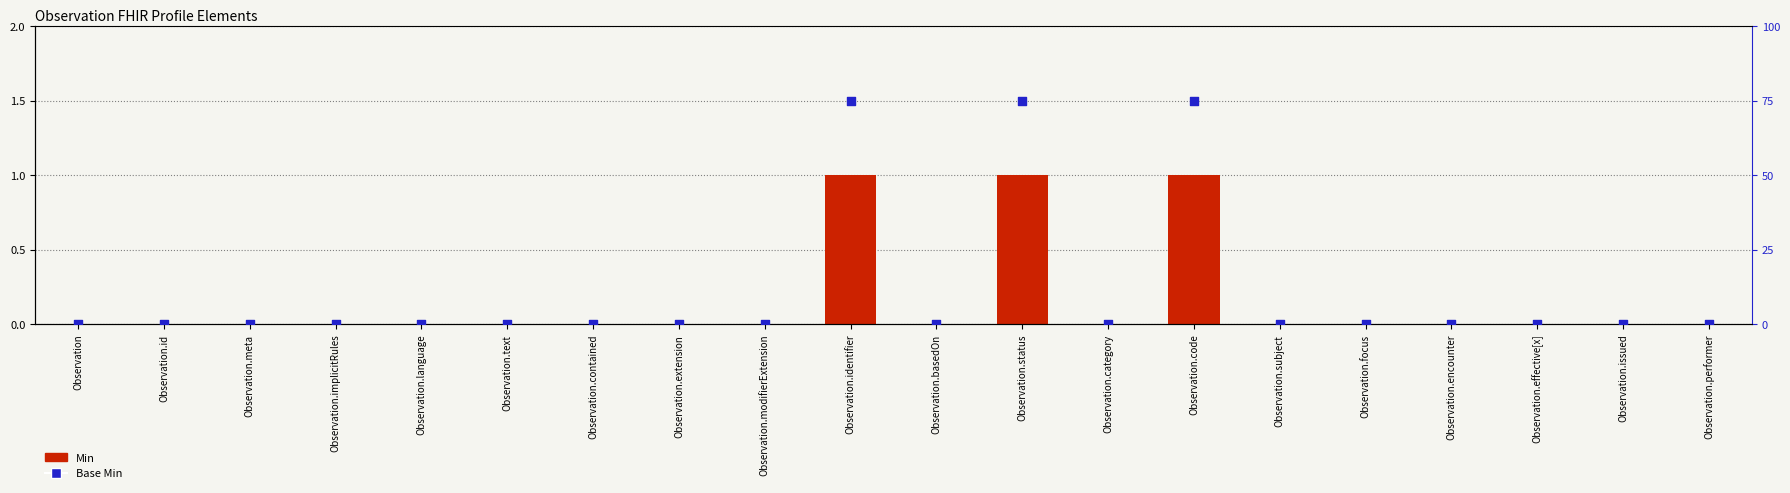

At which category is the sum across all series the highest?

Observation.identifier